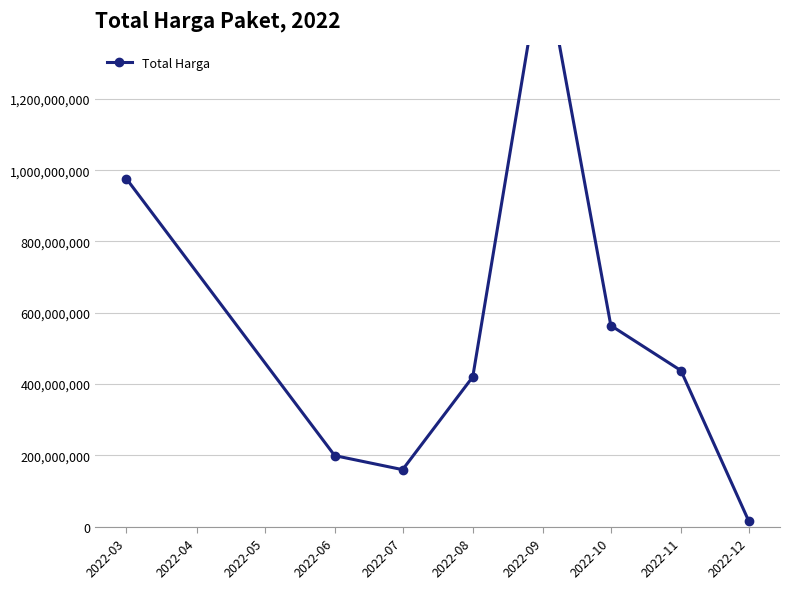

The value at 2022-10 is 928946567. True or false?

False